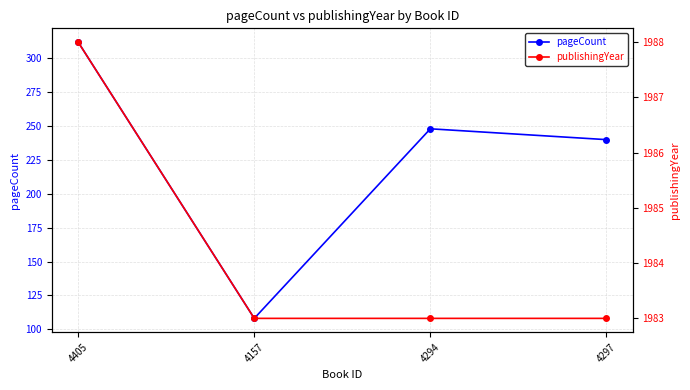

Which series changed the most between 4157 and 4294?

pageCount